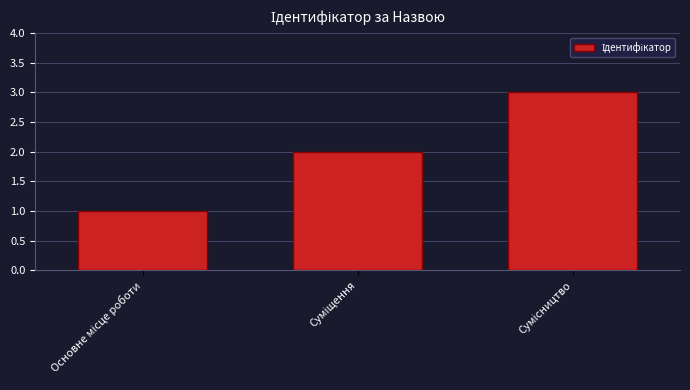

What is the maximum value shown in the chart?

3